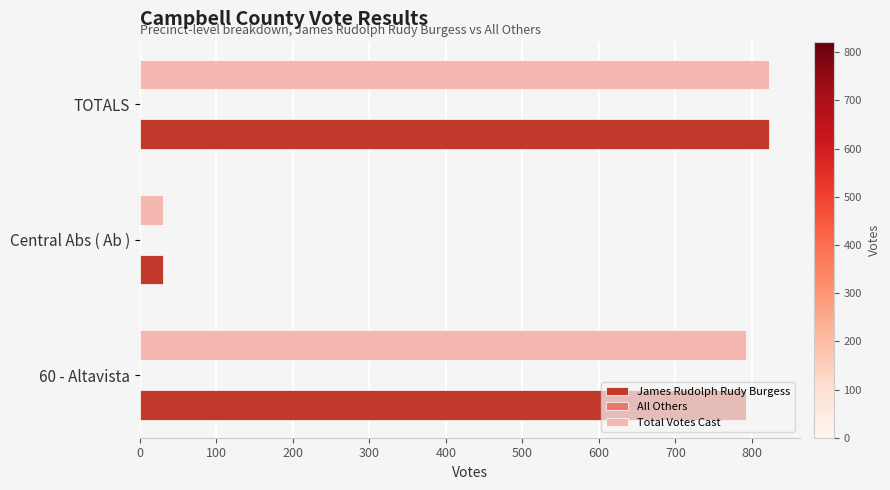

Read the James Rudolph Rudy Burgess value at Central Abs ( Ab ).

30